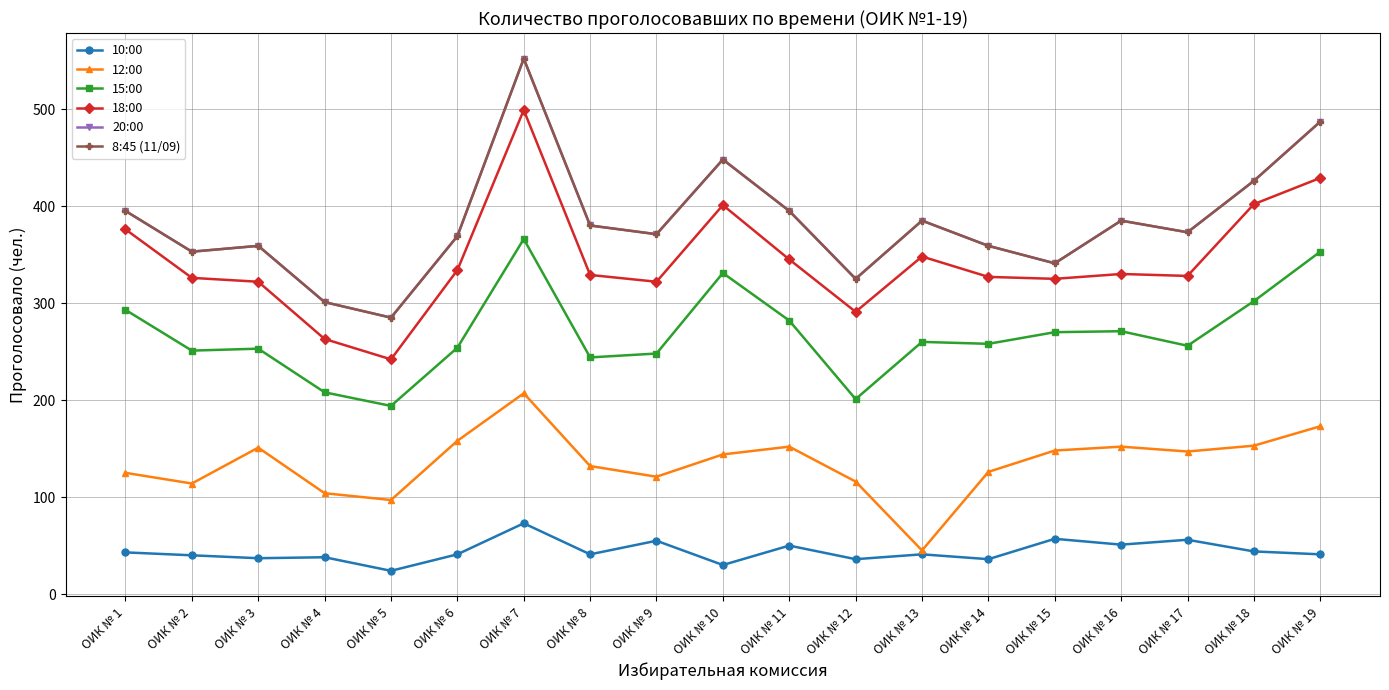

What is the average value of the 15:00 series?

268